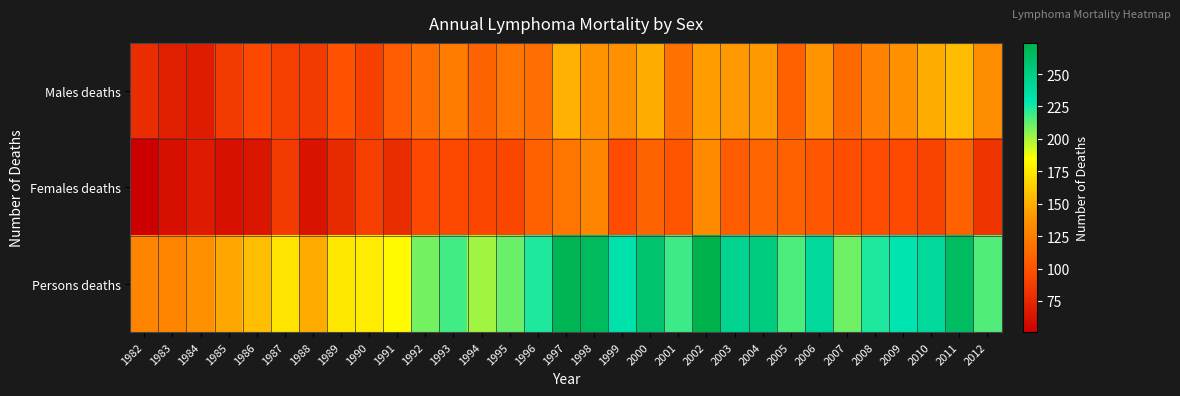

What is the difference between the highest and lowest values at 2003?

139